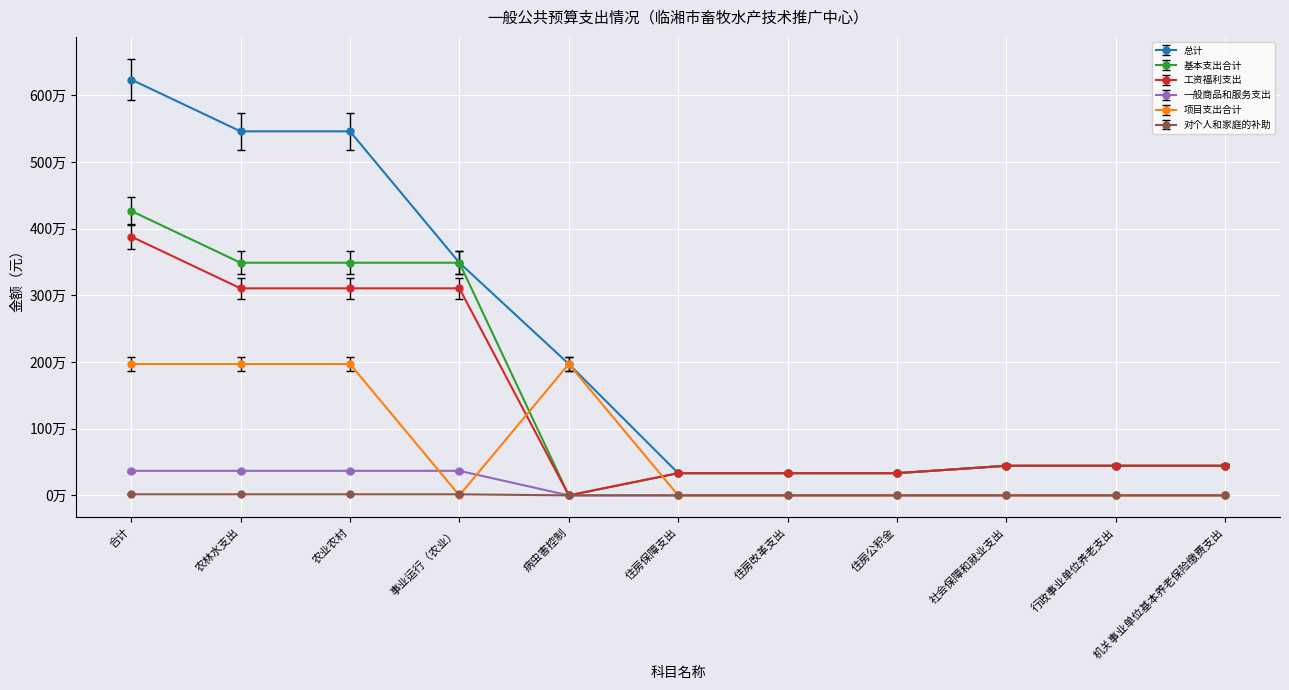

Reading left to right, list all the values displayed in this chart.

总计: 合计=6234880.2	农林水支出=5458038.2	农业农村=5458038.2	事业运行（农业）=3488038.2	病虫害控制=1970000.0	住房保障支出=332932.3	住房改革支出=332932.3	住房公积金=332932.3	社会保障和就业支出=443909.8	行政事业单位养老支出=443909.8	机关事业单位基本养老保险缴费支出=443909.8
基本支出合计: 合计=4264880.2	农林水支出=3488038.2	农业农村=3488038.2	事业运行（农业）=3488038.2	病虫害控制=0.0	住房保障支出=332932.3	住房改革支出=332932.3	住房公积金=332932.3	社会保障和就业支出=443909.8	行政事业单位养老支出=443909.8	机关事业单位基本养老保险缴费支出=443909.8
工资福利支出: 合计=3686988.2	农林水支出=2948988.3	农业农村=2948988.3	事业运行（农业）=2948988.3	病虫害控制=0.0	住房保障支出=316285.7	住房改革支出=316285.7	住房公积金=316285.7	社会保障和就业支出=421714.3	行政事业单位养老支出=421714.3	机关事业单位基本养老保险缴费支出=421714.3
一般商品和服务支出: 合计=349600.0	农林水支出=349600.0	农业农村=349600.0	事业运行（农业）=349600.0	病虫害控制=0.0	住房保障支出=0.0	住房改革支出=0.0	住房公积金=0.0	社会保障和就业支出=0.0	行政事业单位养老支出=0.0	机关事业单位基本养老保险缴费支出=0.0
项目支出合计: 合计=1970000.0	农林水支出=1970000.0	农业农村=1970000.0	事业运行（农业）=0.0	病虫害控制=1970000.0	住房保障支出=0.0	住房改革支出=0.0	住房公积金=0.0	社会保障和就业支出=0.0	行政事业单位养老支出=0.0	机关事业单位基本养老保险缴费支出=0.0
对个人和家庭的补助: 合计=15840.0	农林水支出=15840.0	农业农村=15840.0	事业运行（农业）=15840.0	病虫害控制=0.0	住房保障支出=0.0	住房改革支出=0.0	住房公积金=0.0	社会保障和就业支出=0.0	行政事业单位养老支出=0.0	机关事业单位基本养老保险缴费支出=0.0